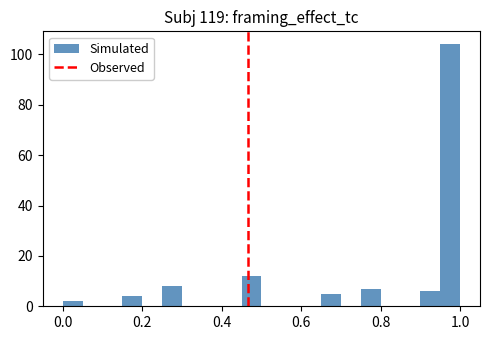

Read against the x-axis, roughly where is the centre of the tallest bar?

0.98